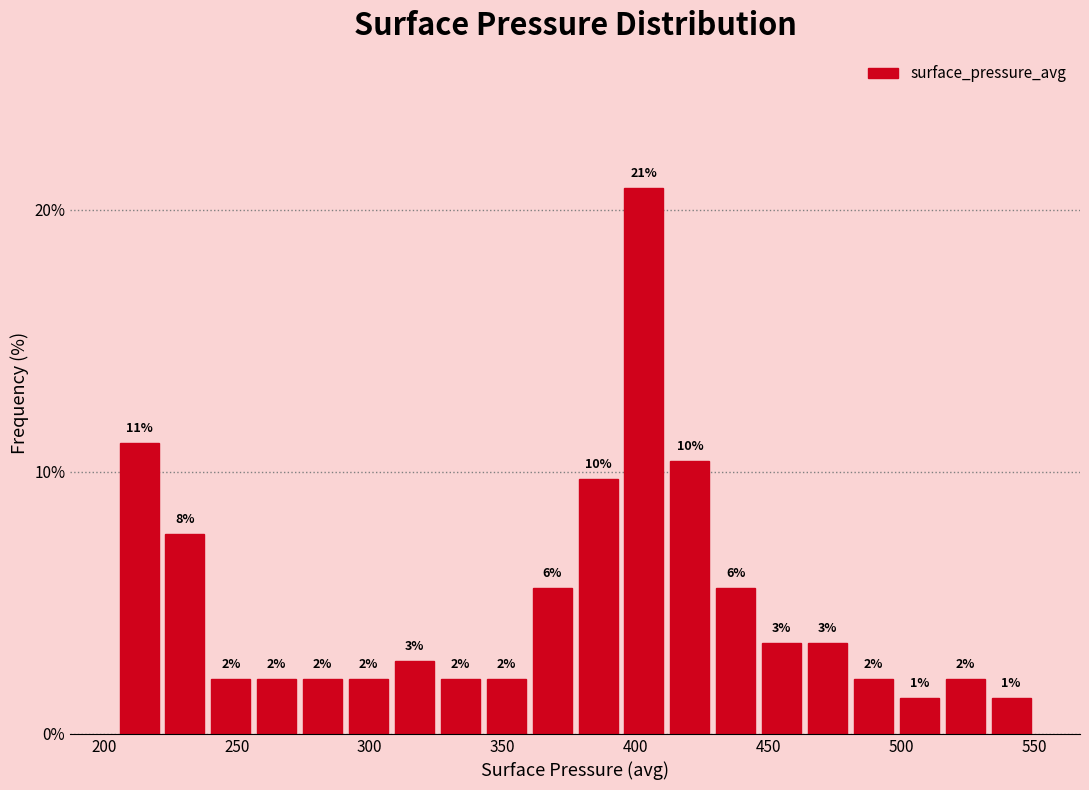

Around what value on the x-axis is the tallest bar? Give the approximate position of its centre, as read against the axis.

405